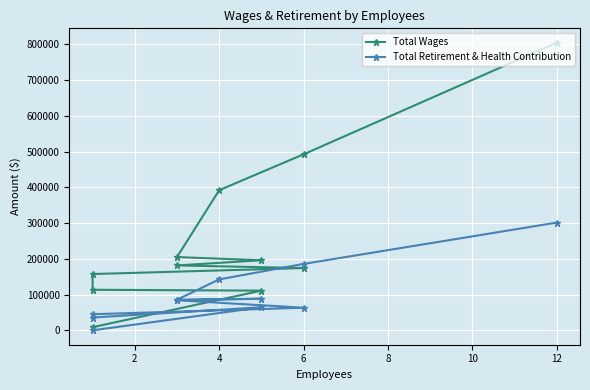

At 9, list the series in order from largest to smallest.

Total Wages, Total Retirement & Health Contribution